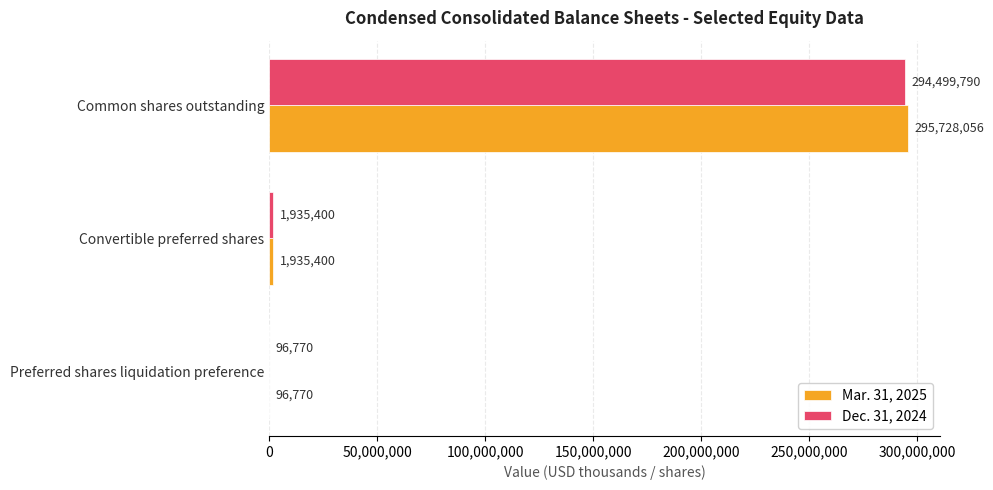

Which series has the largest total across all categories?

Mar. 31, 2025